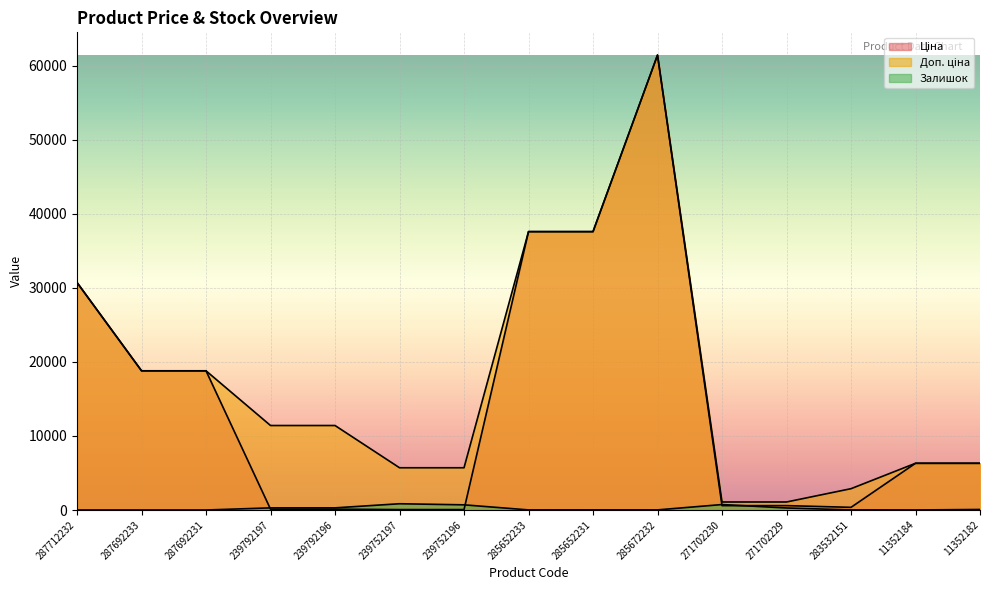

Which series has the largest total across all categories?

Доп. ціна